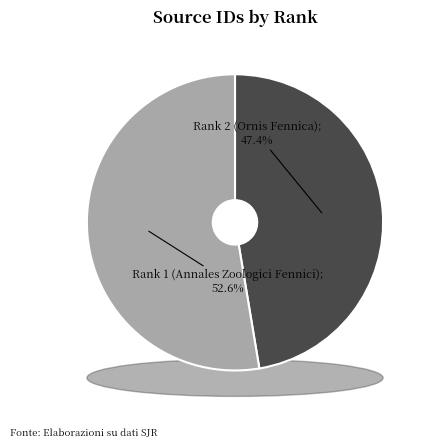

What is the total percentage of Rank 2 (Ornis Fennica) and Rank 1 (Annales Zoologici Fennici)?

100.0%